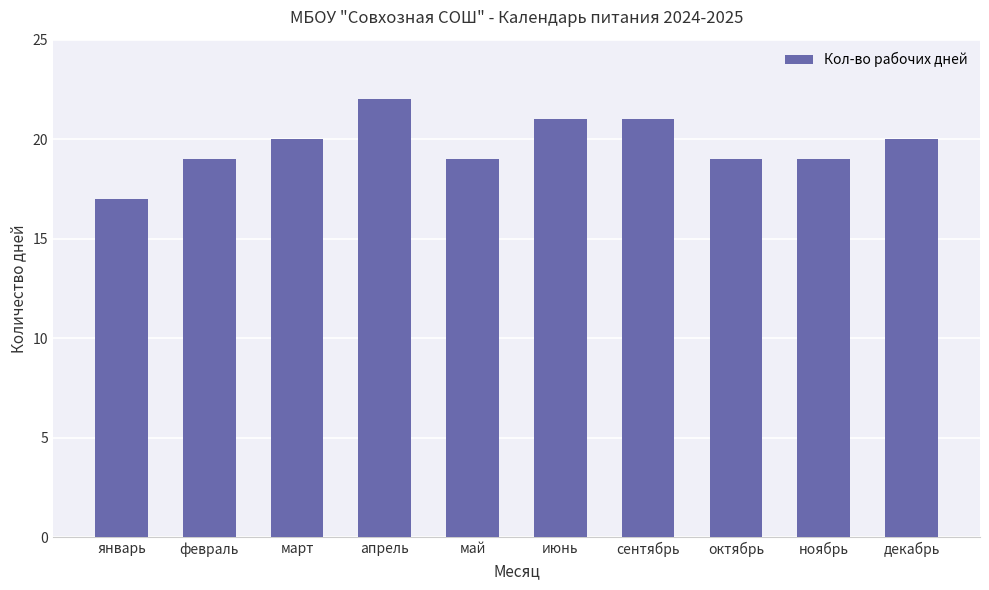

What value does the data have at сентябрь?

21